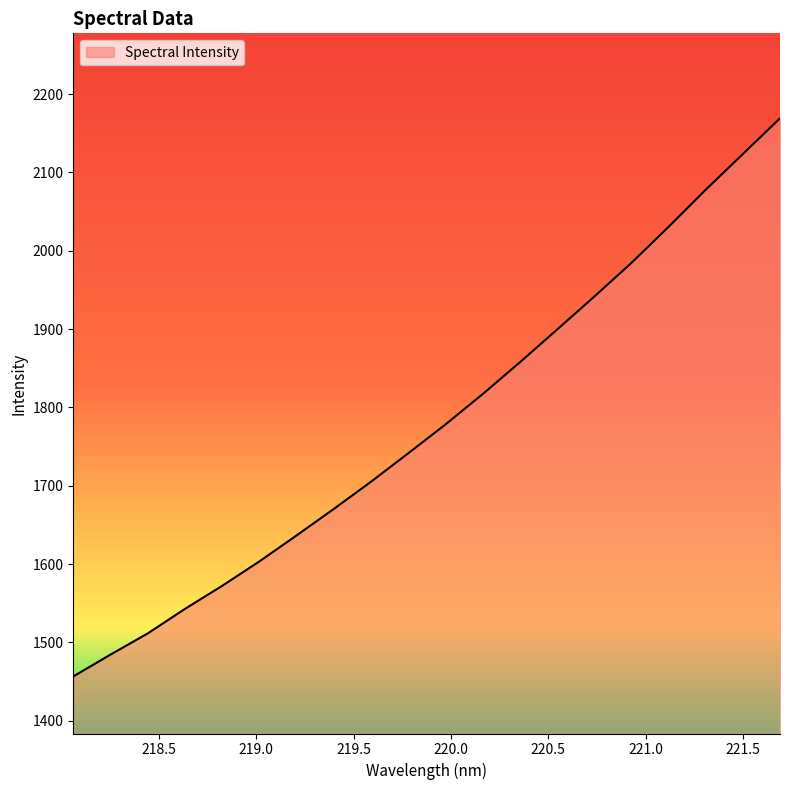

Reading left to right, transcribe all the data shown in this chart.

1456.6	1484.5	1511.6	1542.9	1572.3	1603.5	1636.7	1670.5	1705.2	1741.5	1778.2	1817.0	1857.6	1899.3	1941.4	1984.4	2030.5	2077.9	2123.5	2169.2